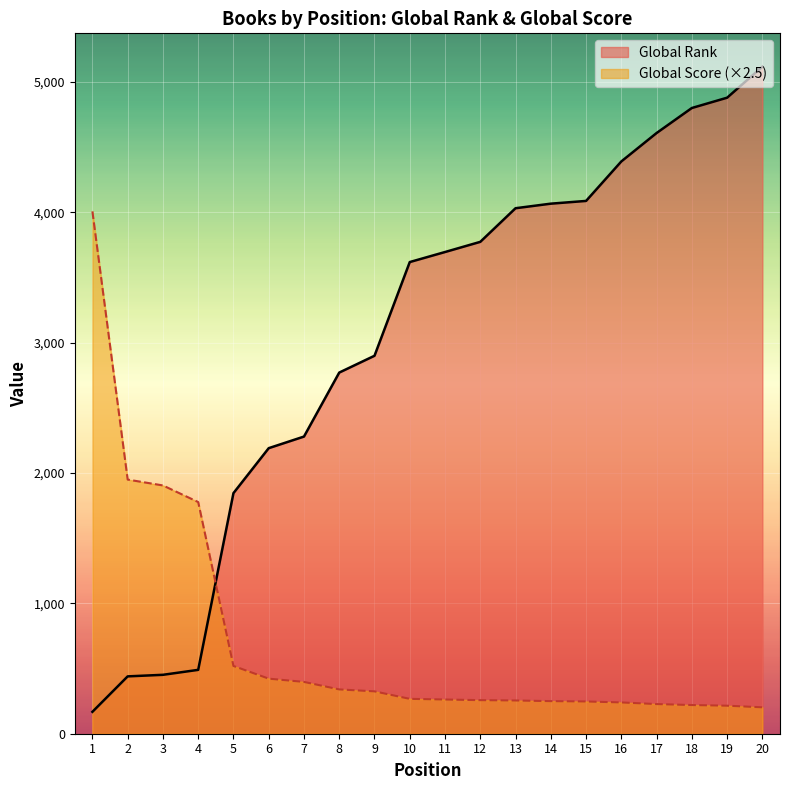

Is the value of Global Rank at 12 greater than the value of Global Score at 2?

Yes